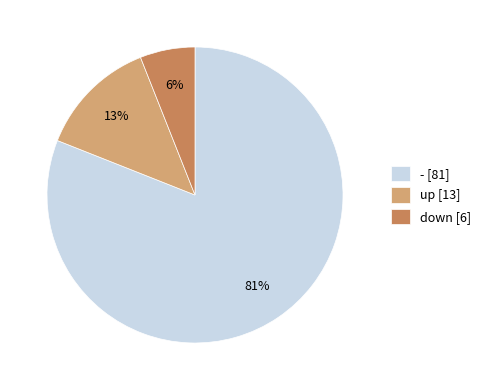

Combined, do - [81] and up [13] account for over 50%?

Yes